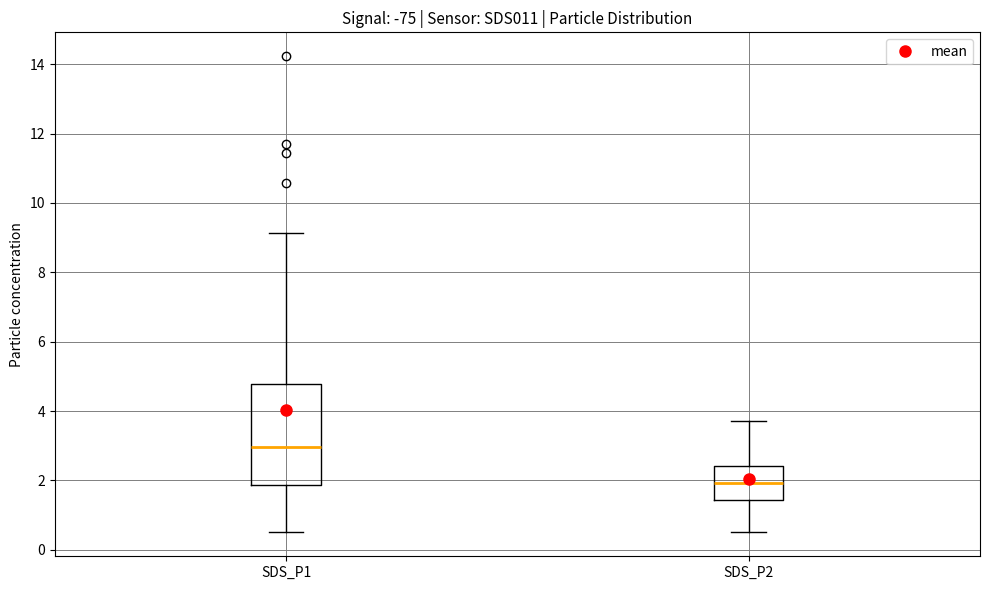

Reading left to right, transcribe this box plot: for each box, give where its median line is, the range the box spans, and where its two whiskers end, as read against the y-axis. The values are not printed on the chart, so give them approximately, as read against the axis.

SDS_P1: median 3.0, box 1.8 to 4.8, whiskers 0.6 to 9.2
SDS_P2: median 2.0, box 1.4 to 2.4, whiskers 0.6 to 3.8